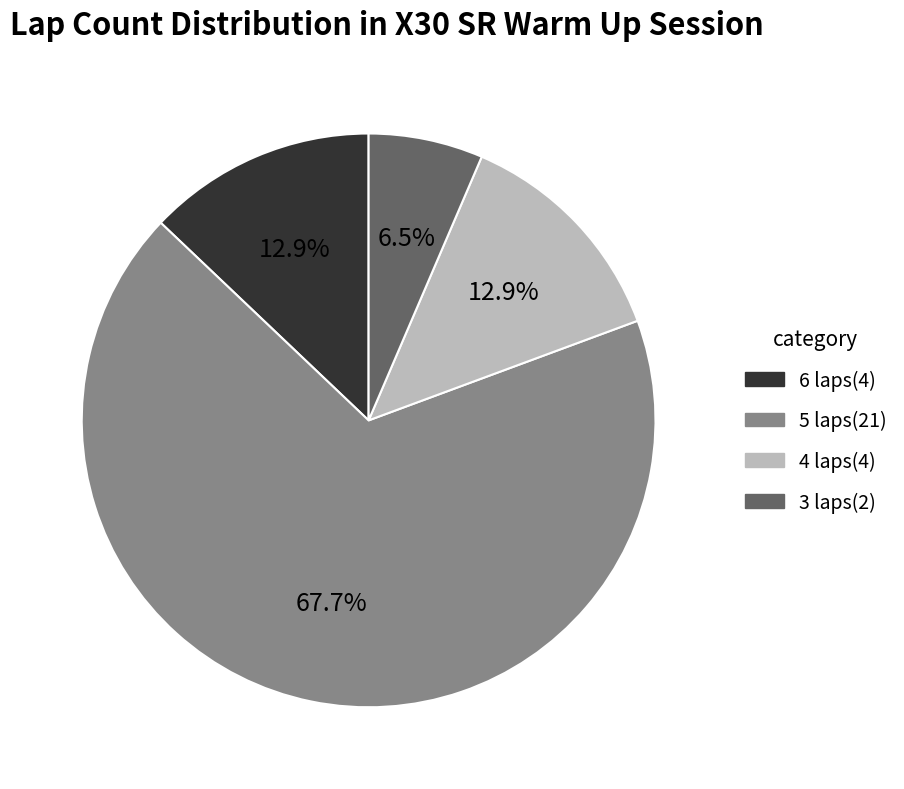

What is the ratio of the value at 4 laps to the value at 6 laps?

1.0